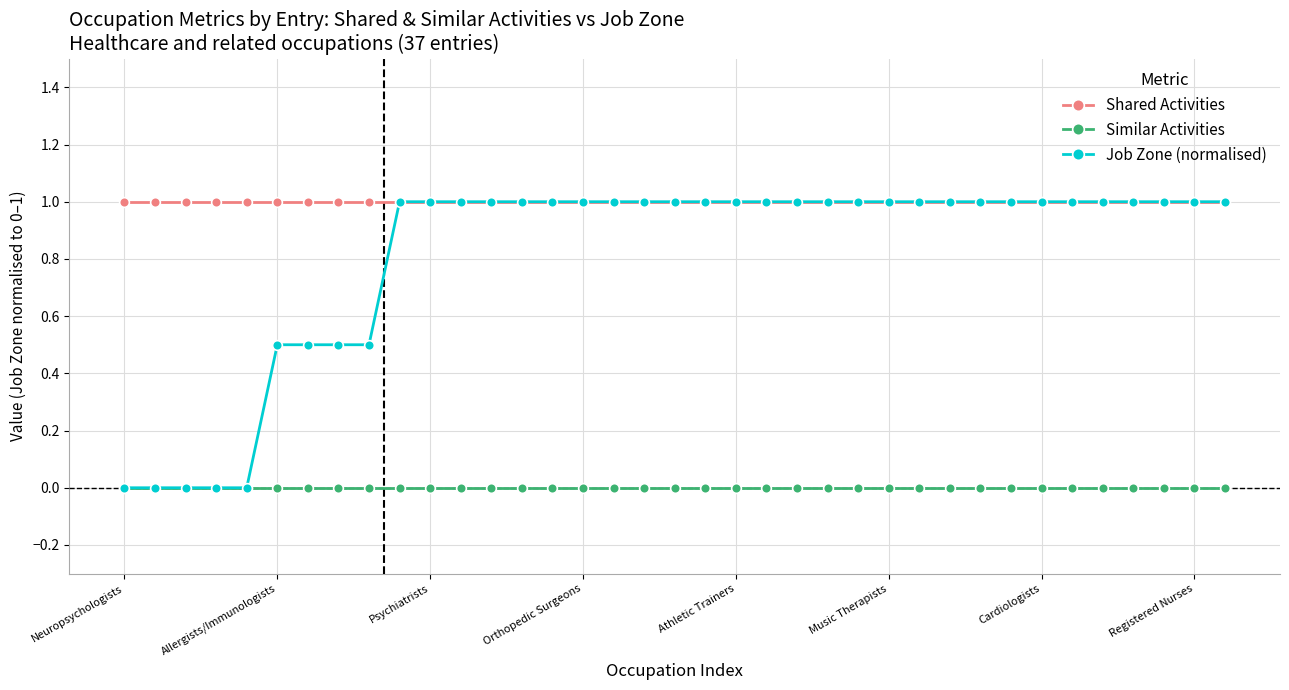

Rank the series by their average value, from highest to lowest.

Shared Activities, Job Zone (normalised), Similar Activities